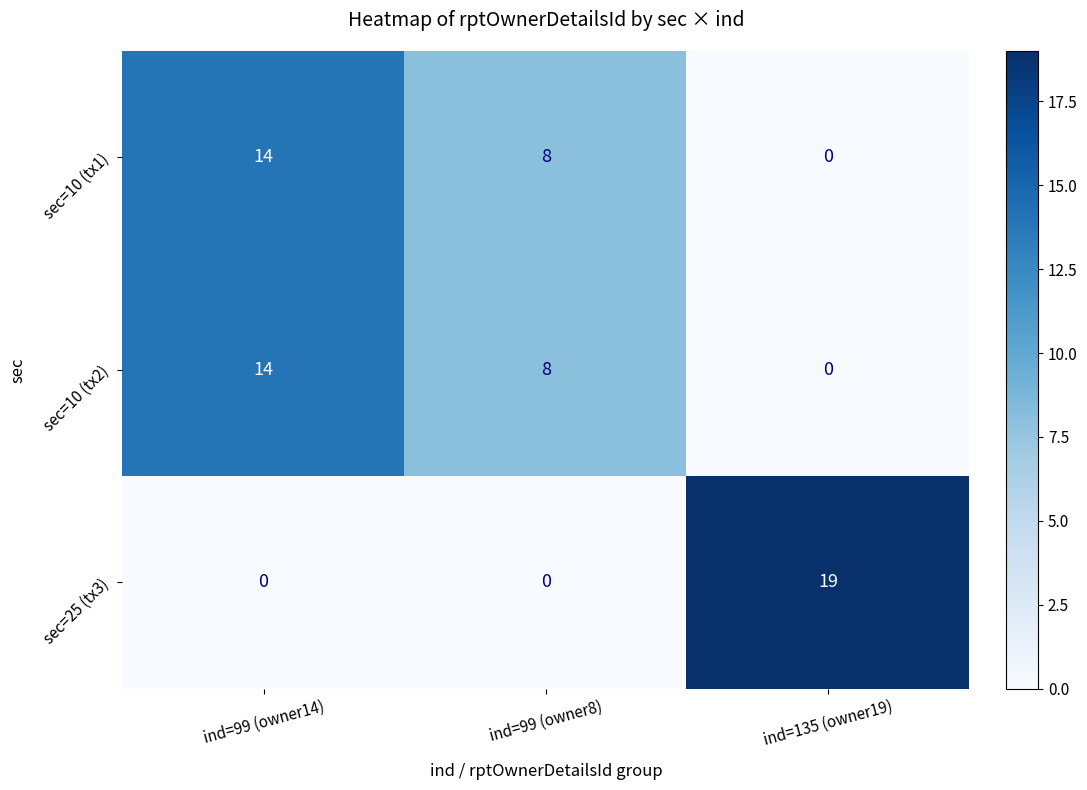

What is the average value of the sec=10 (tx2) series?

7